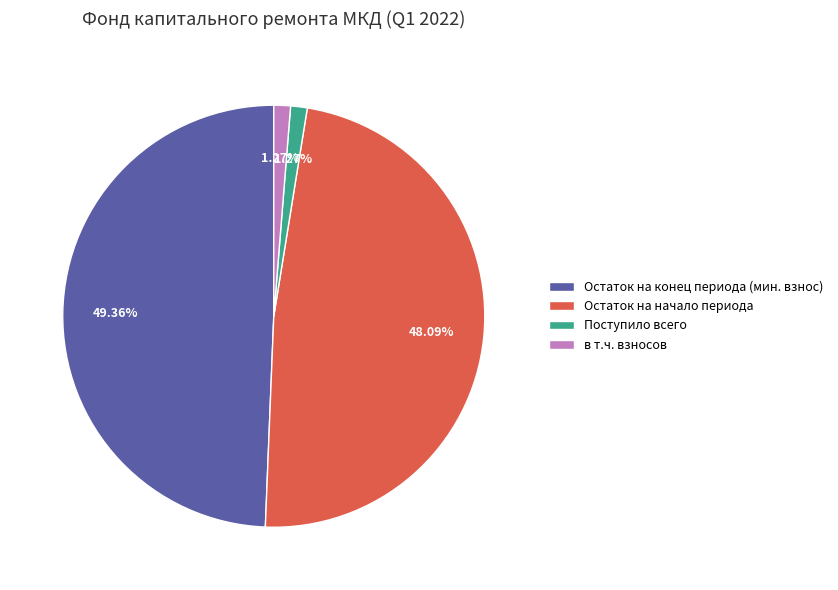

Which has a higher value, Остаток на начало периода or Остаток на конец периода (мин. взнос)?

Остаток на конец периода (мин. взнос)